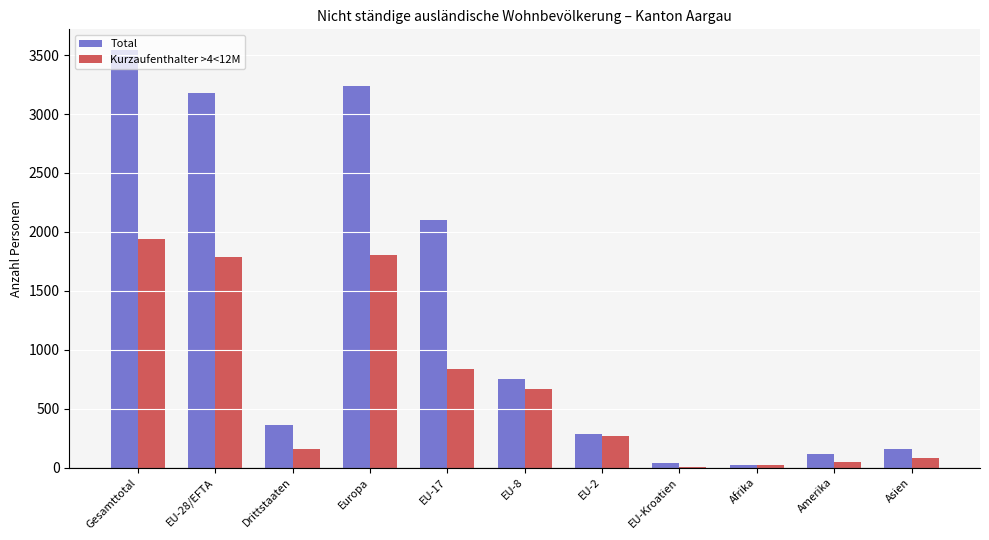

How many distinct data groups are displayed?

2